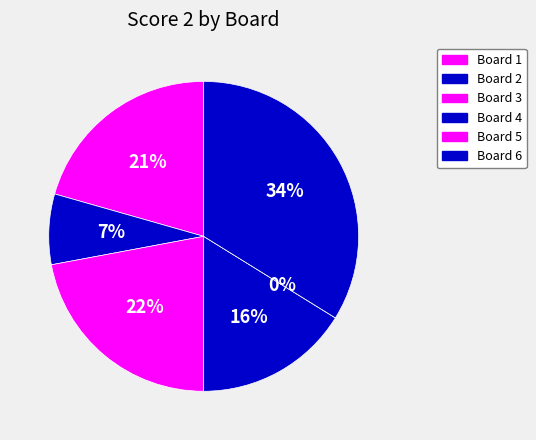

To the nearest percent, what is the combined percentage of Board 5 and Board 4?

16%